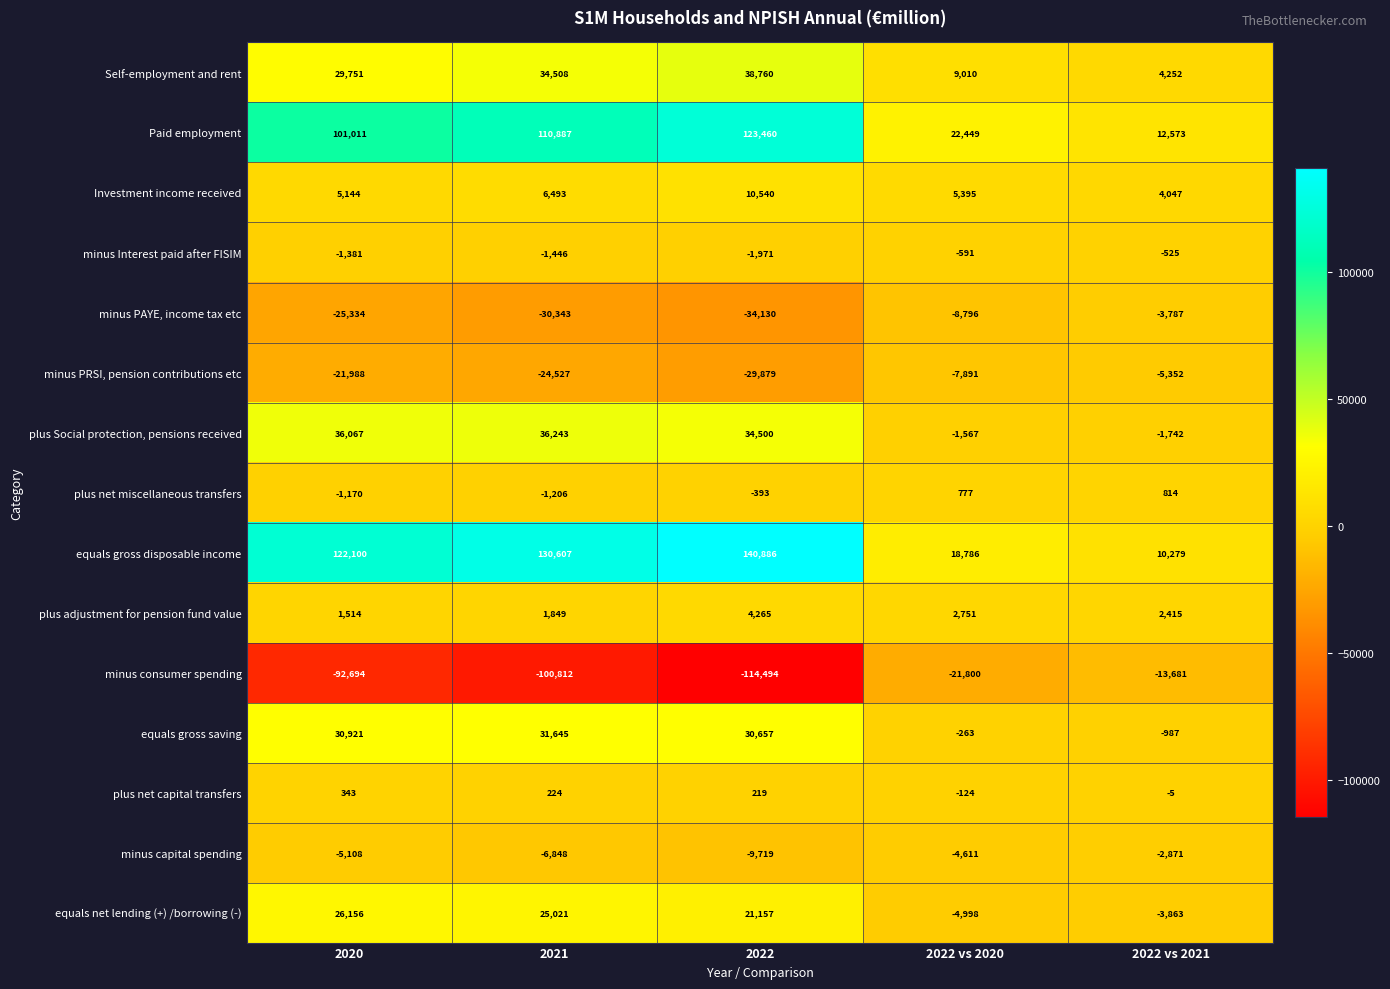

Rank the series at 2022 vs 2020 from highest to lowest value.

Paid employment, equals gross disposable income, Self-employment and rent, Investment income received, plus adjustment for pension fund value, plus net miscellaneous transfers, plus net capital transfers, equals gross saving, minus Interest paid after FISIM, plus Social protection, pensions received, minus capital spending, equals net lending (+) /borrowing (-), minus PRSI, pension contributions etc, minus PAYE, income tax etc, minus consumer spending